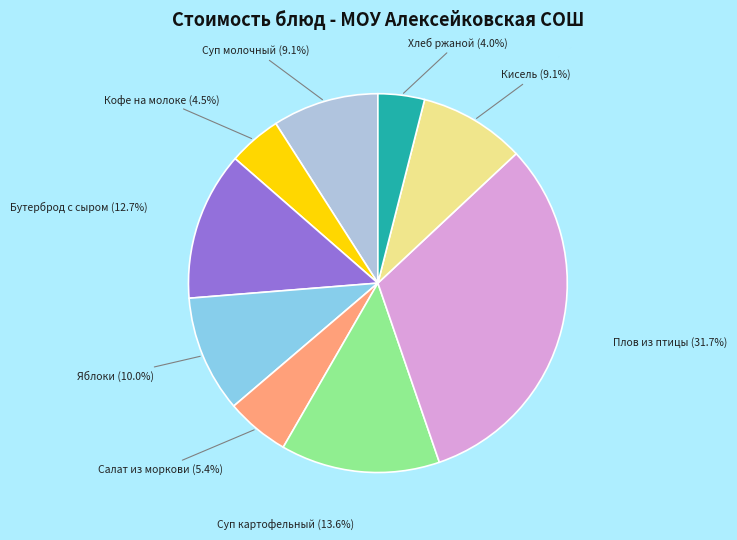

Does Суп молочный represent more than half of the total?

No